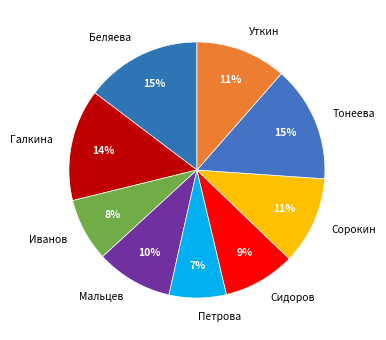

How many slices are in this pie chart?

9